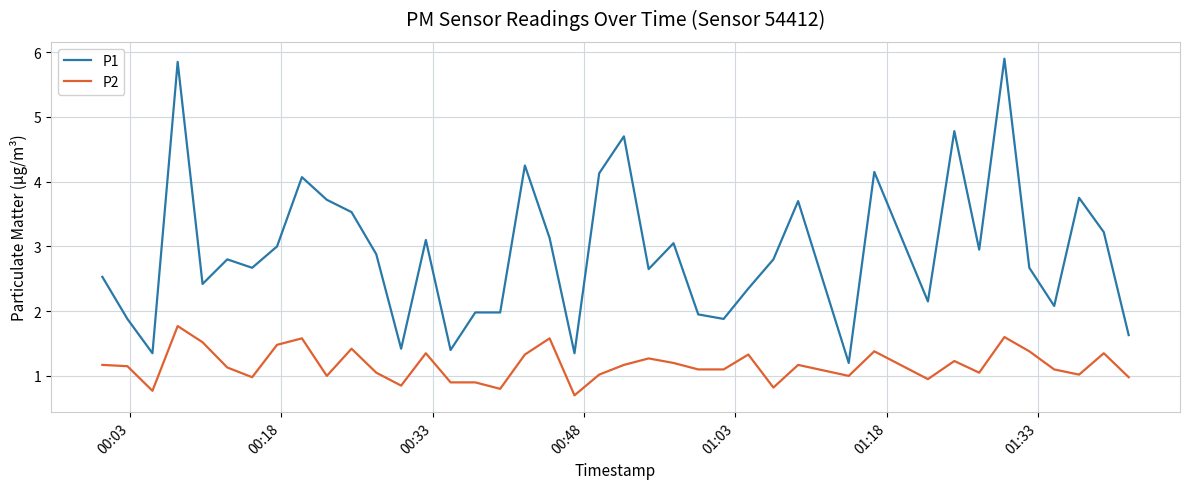

Rank the series by their average value, from highest to lowest.

P1, P2